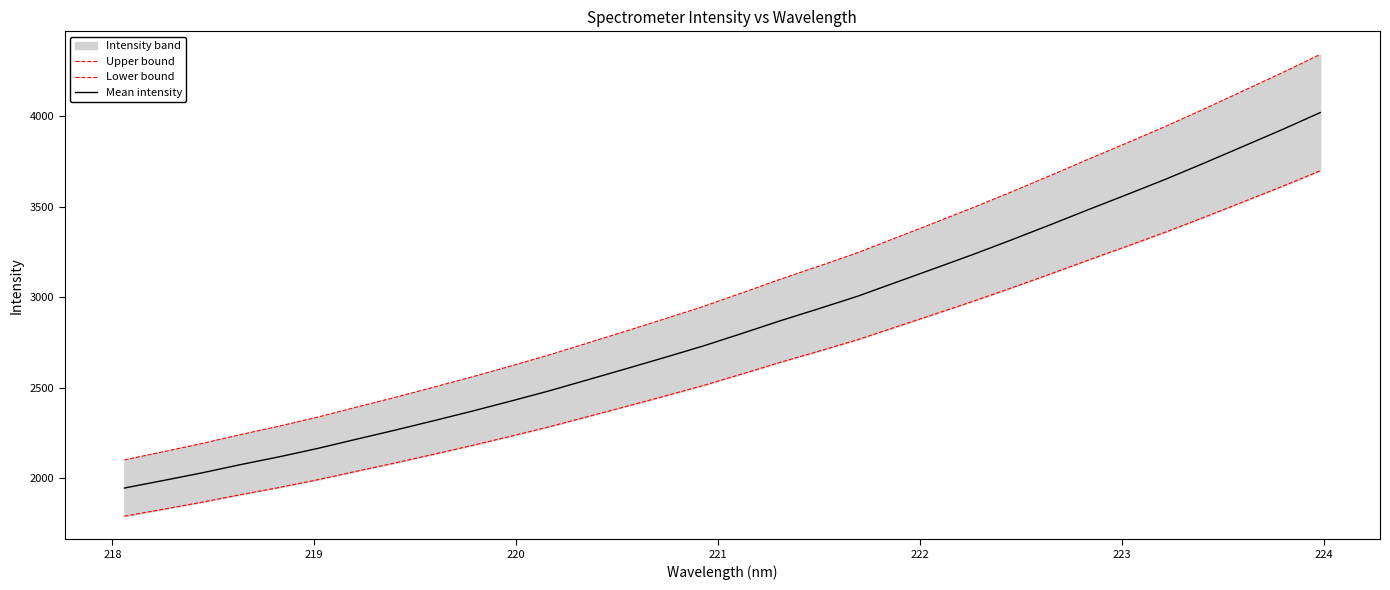

Does the chart have visible grid lines?

No